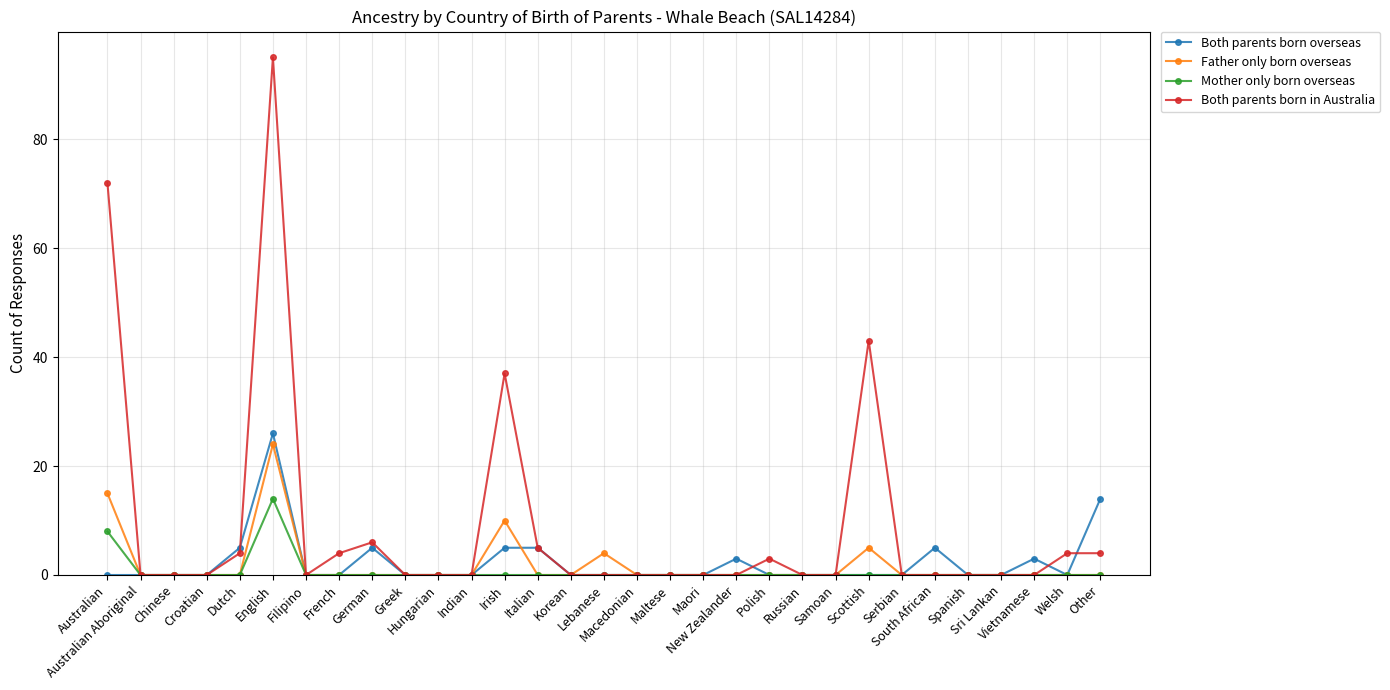

True or false: Both parents born in Australia has more than 1 interior local peaks.

True